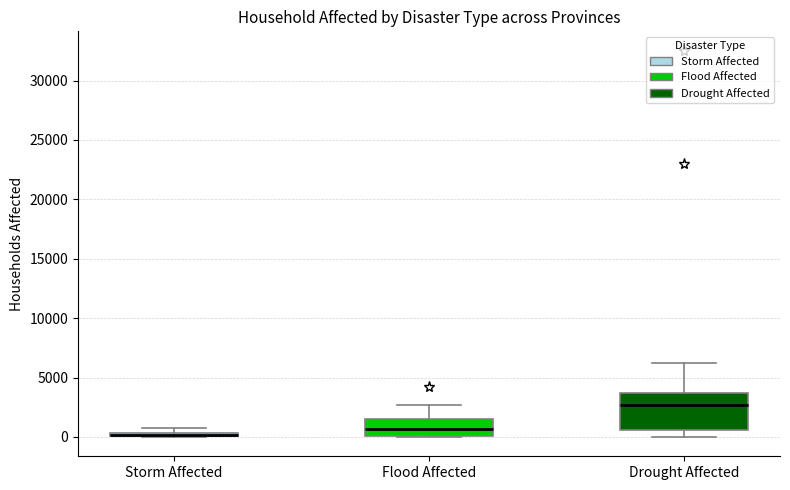

Where is the upper edge of the box for Storm Affected on the y-axis? The values are not printed on the chart, so give them approximately, as read against the axis.

500